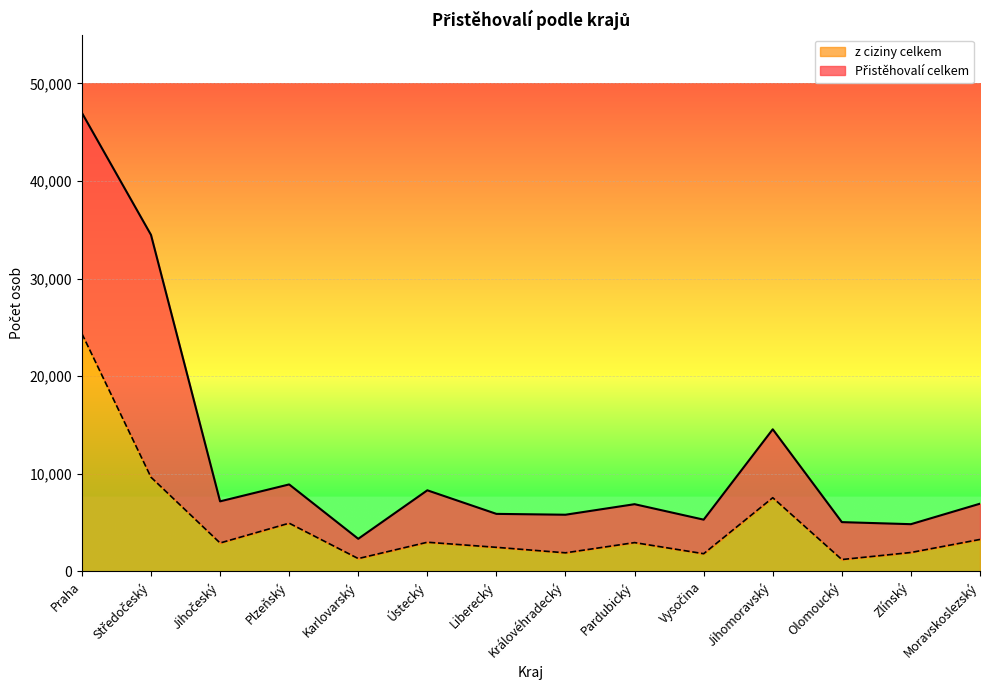

At which label does z ciziny celkem reach its peak?

Praha